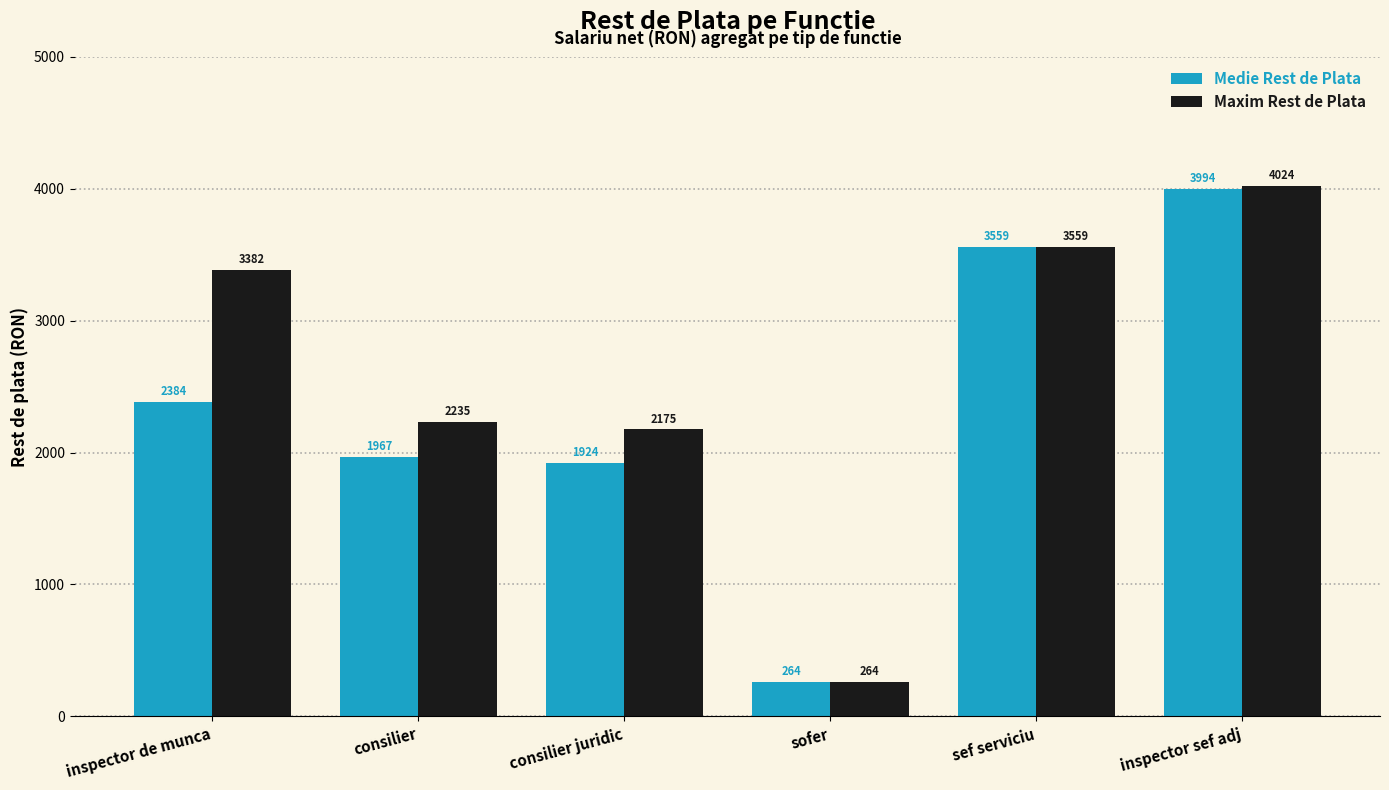

The value of Maxim Rest de Plata at inspector de munca is 3382.0. True or false?

True